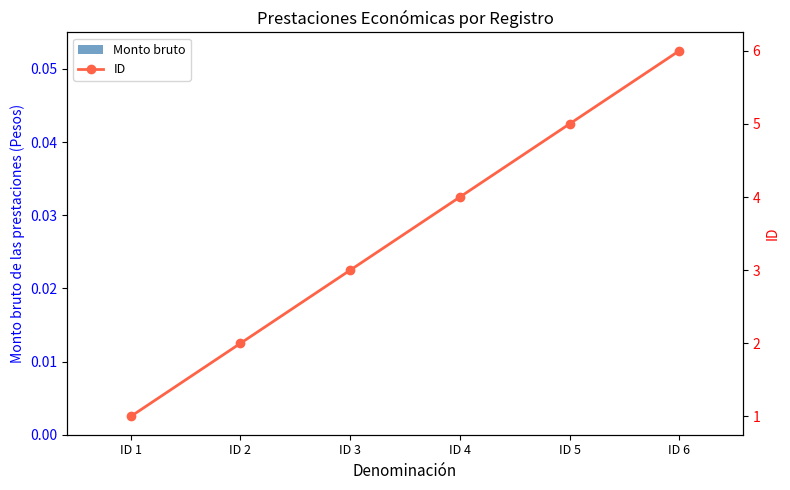

List the series in order of their peak value, lowest first.

Monto bruto, ID